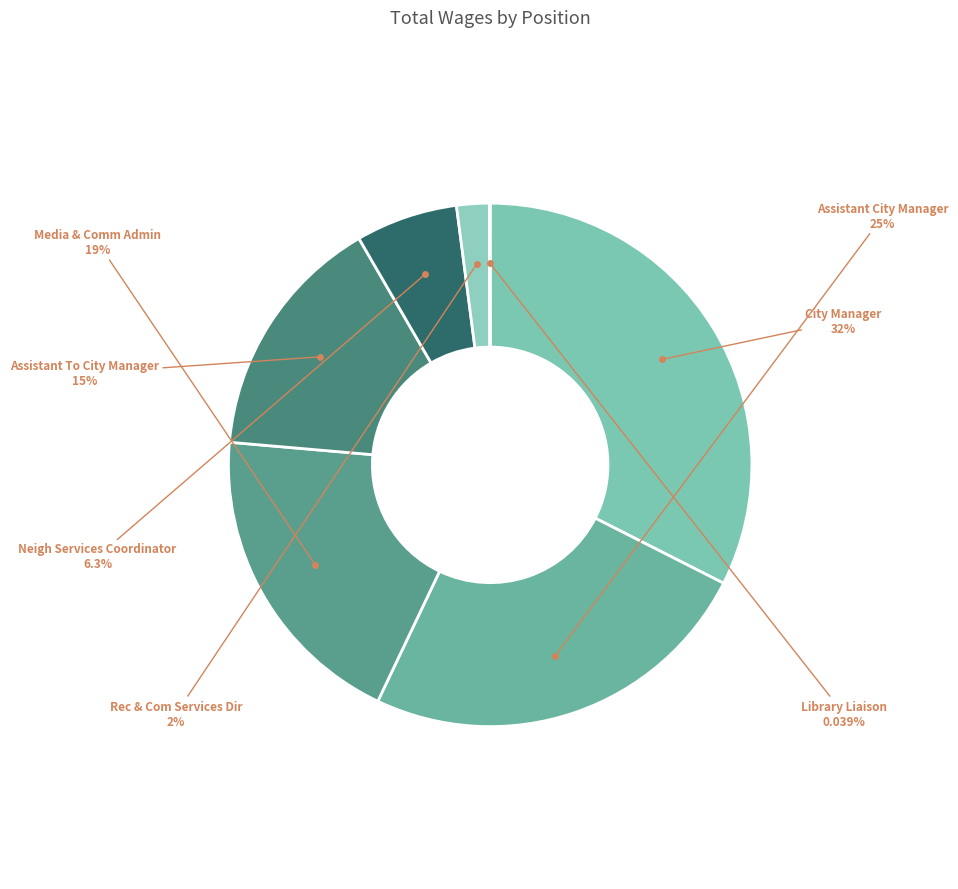

What is the ratio of the value at Assistant To City Manager to the value at Media & Comm Admin?

0.8